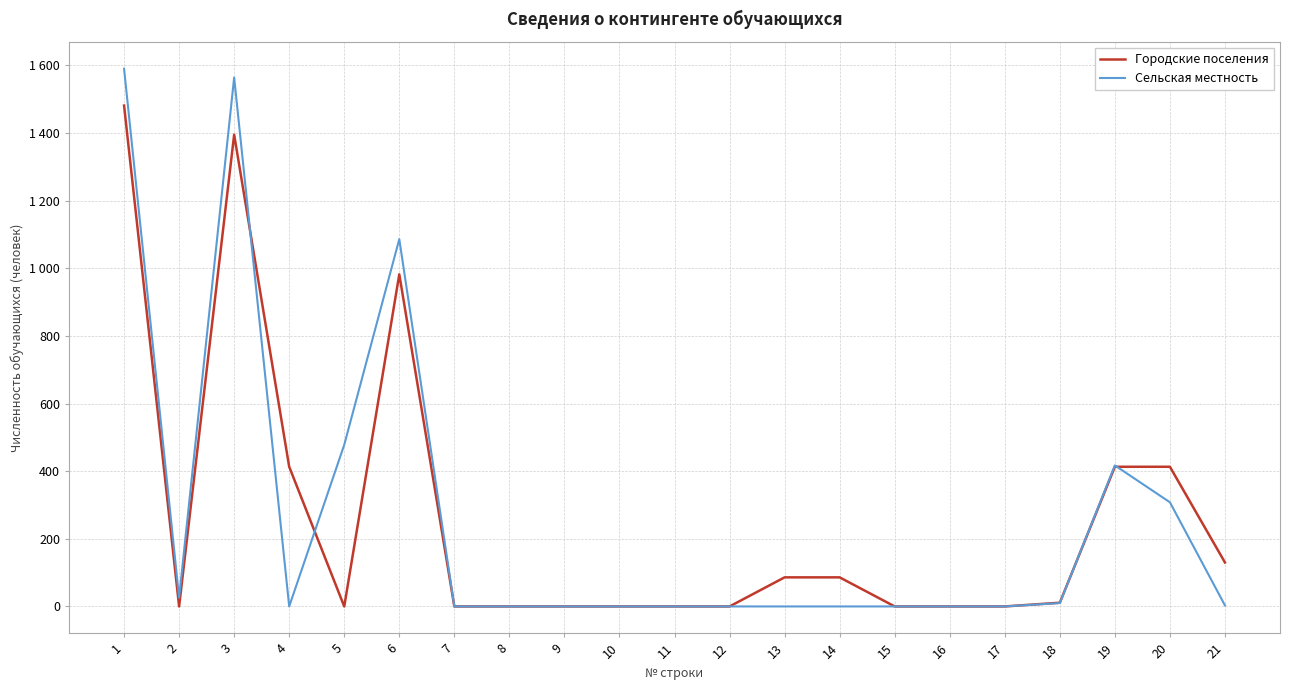

The value of Городские поселения at 15 is -996. True or false?

False